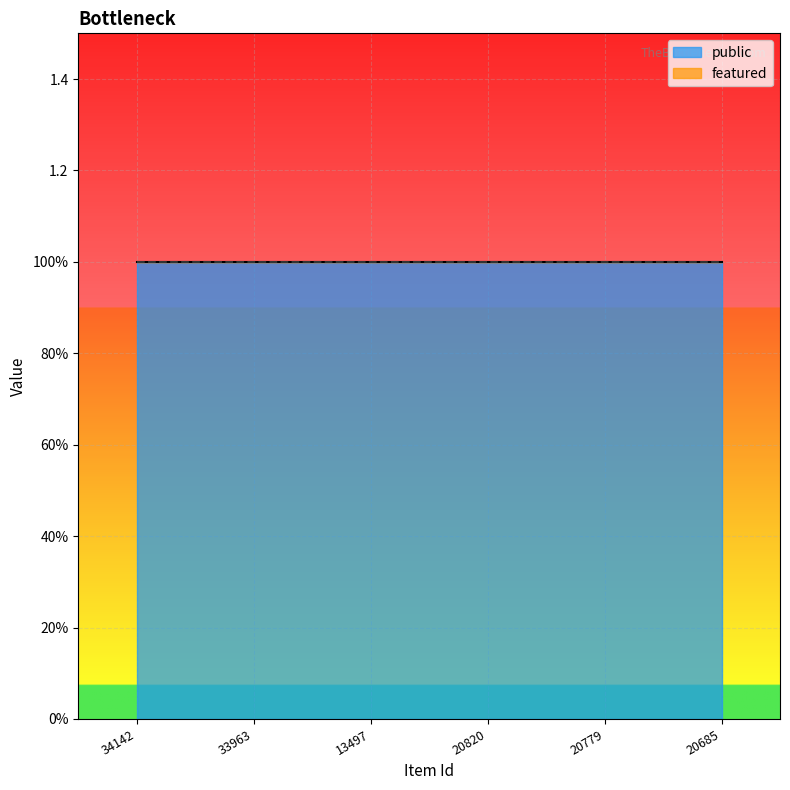

What is the label of the 6th point from the right?

34142